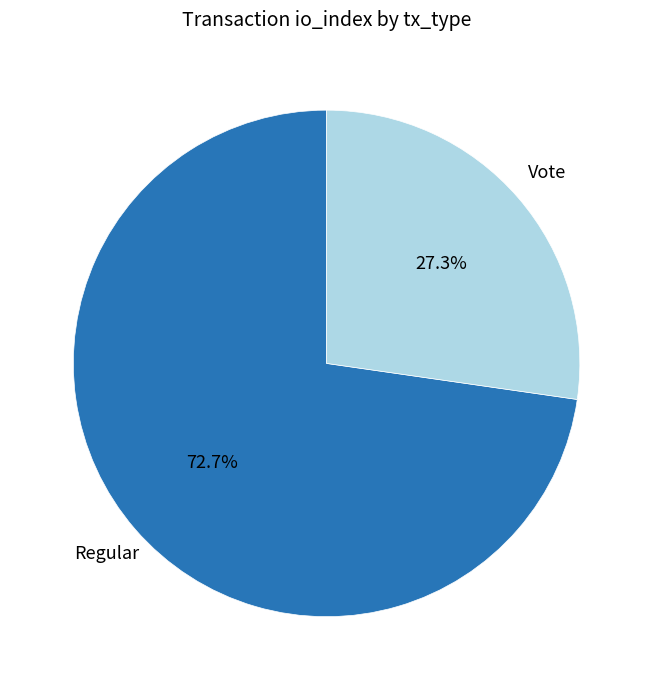

Combined, do Vote and Regular account for over 50%?

Yes